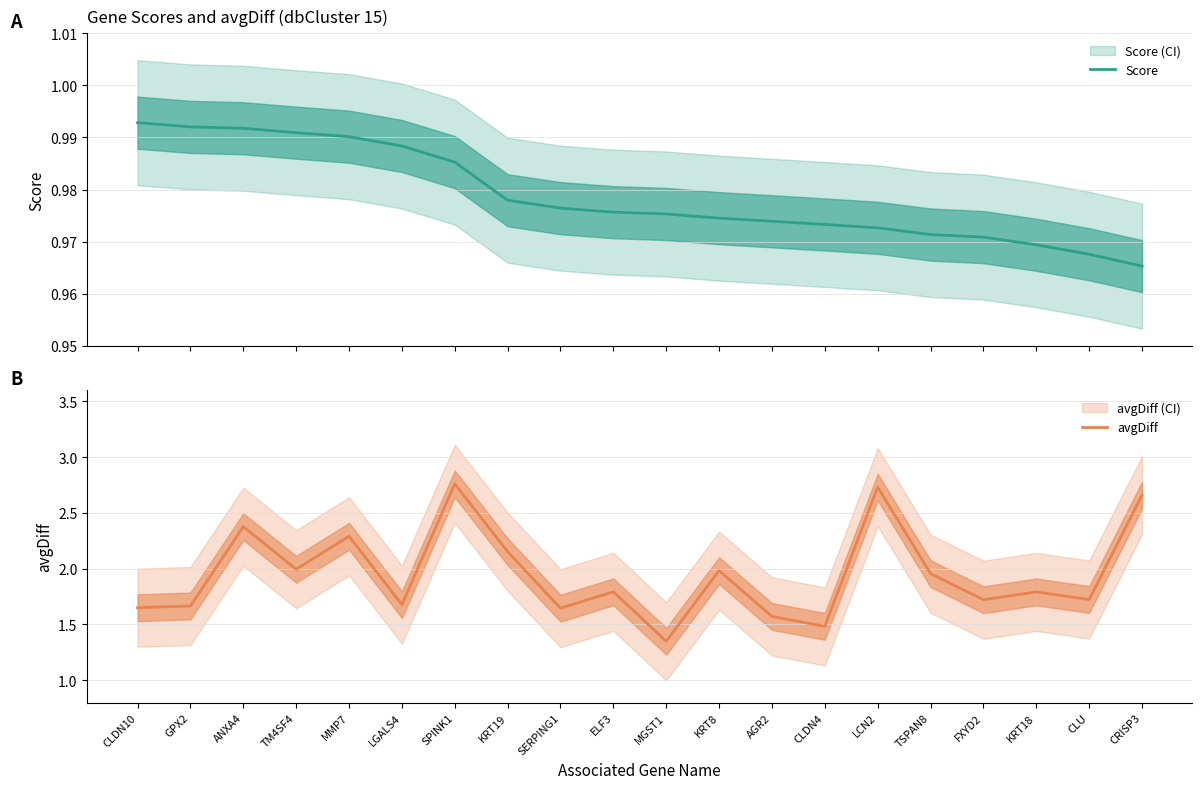

The Score series shows 0.5 at KRT19. True or false?

False